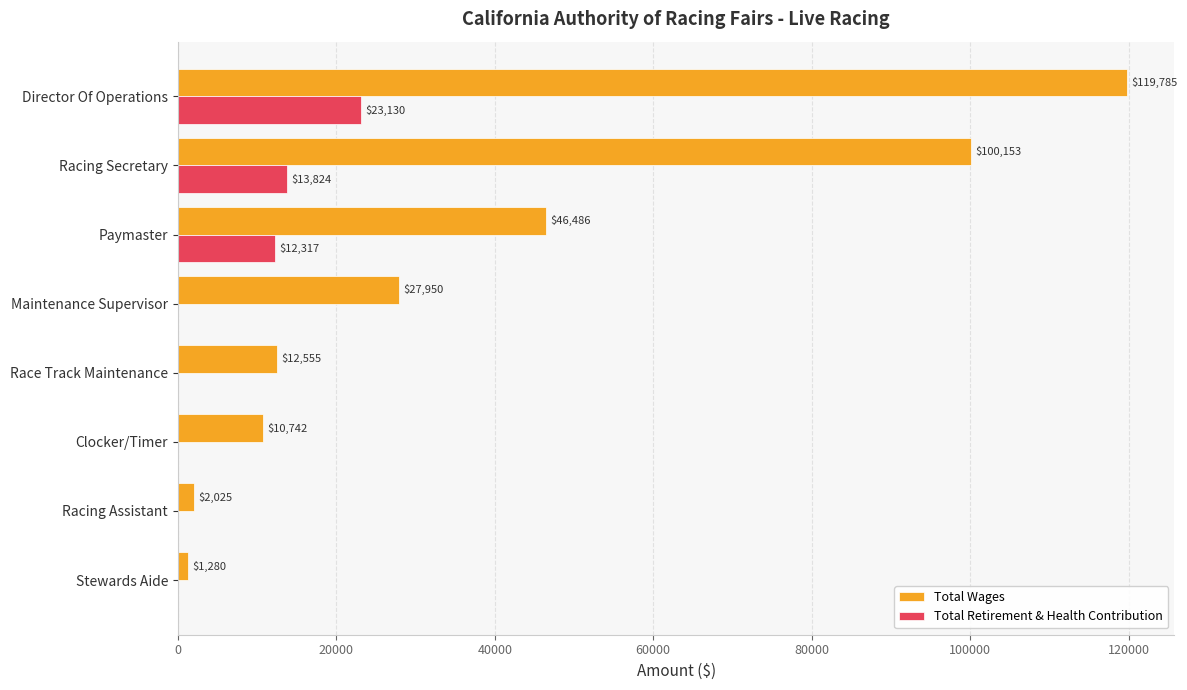

Which category has the highest value across all series?

Director Of Operations